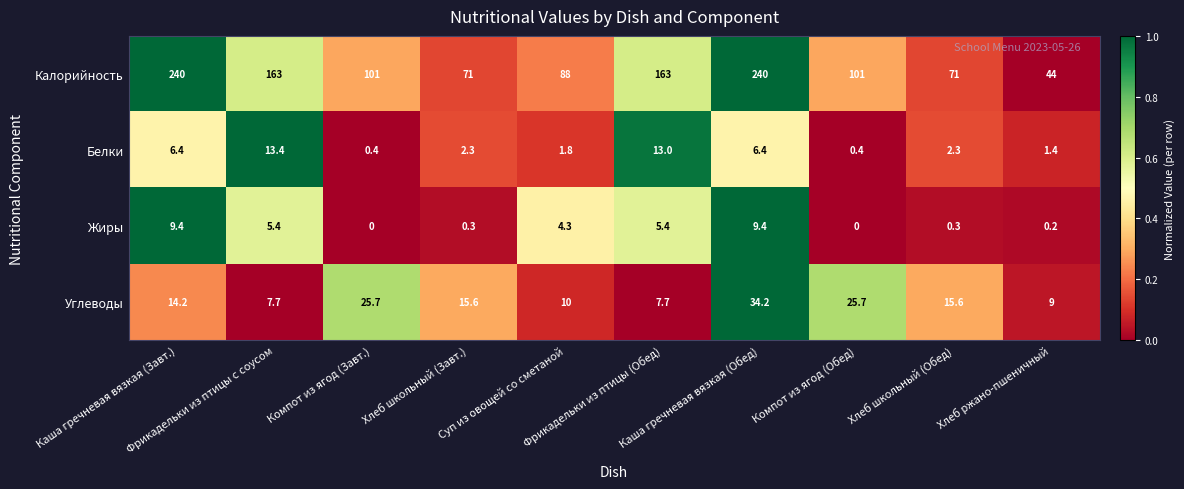

What is the total value across all series at Хлеб школьный (Завт.)?

89.2